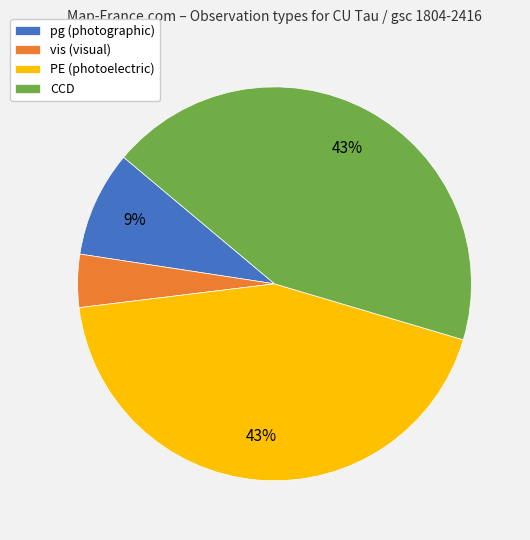

How many slices are in this pie chart?

4